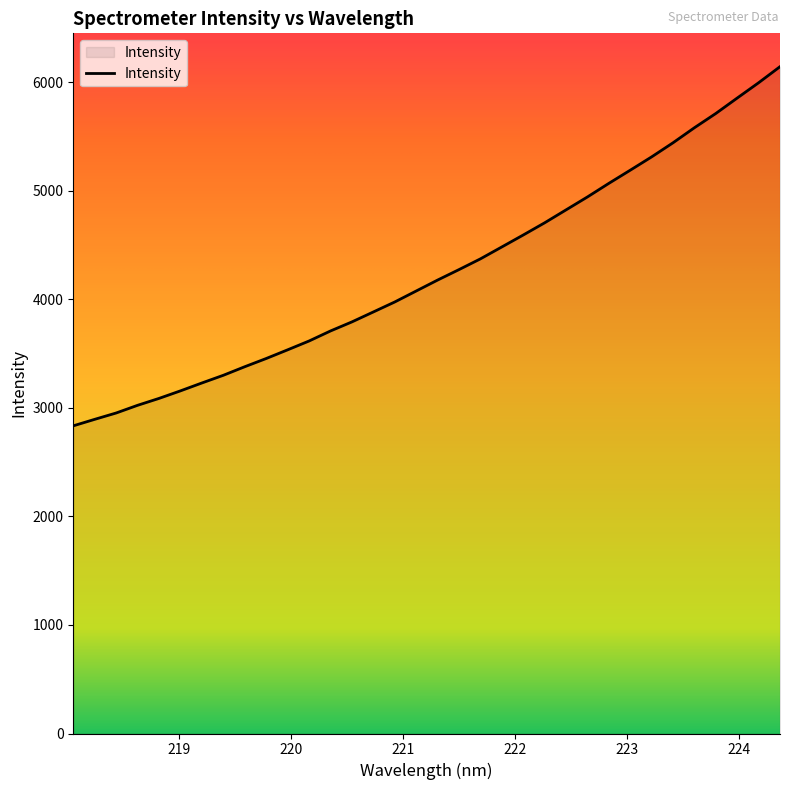

What is the minimum value shown in the chart?

2835.5